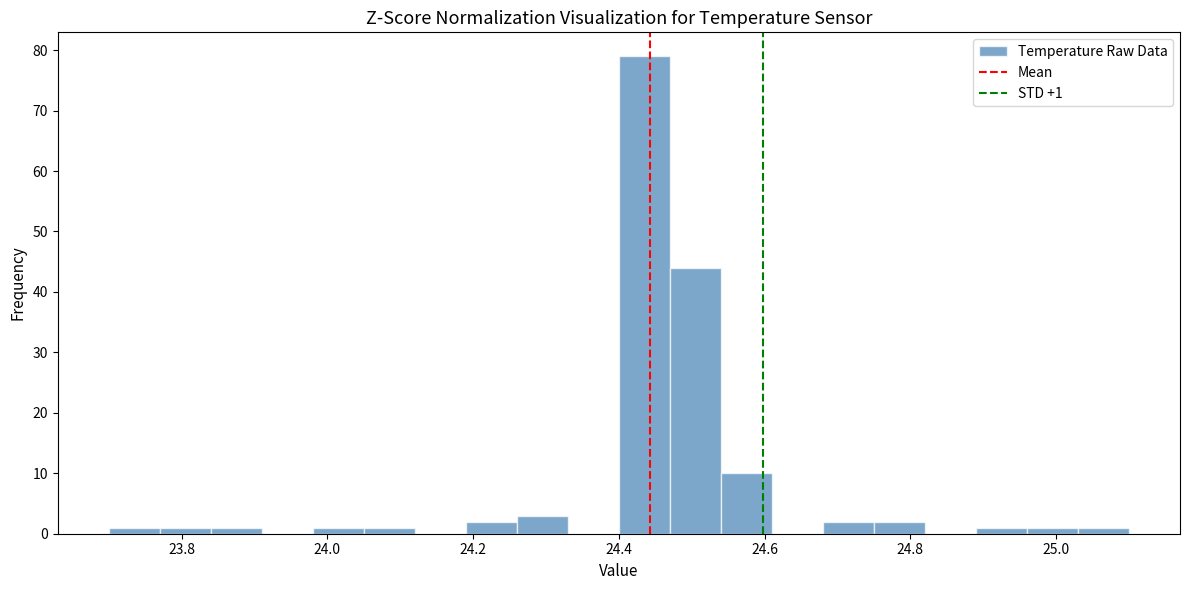

Read against the x-axis, roughly where is the centre of the tallest bar?

24.44